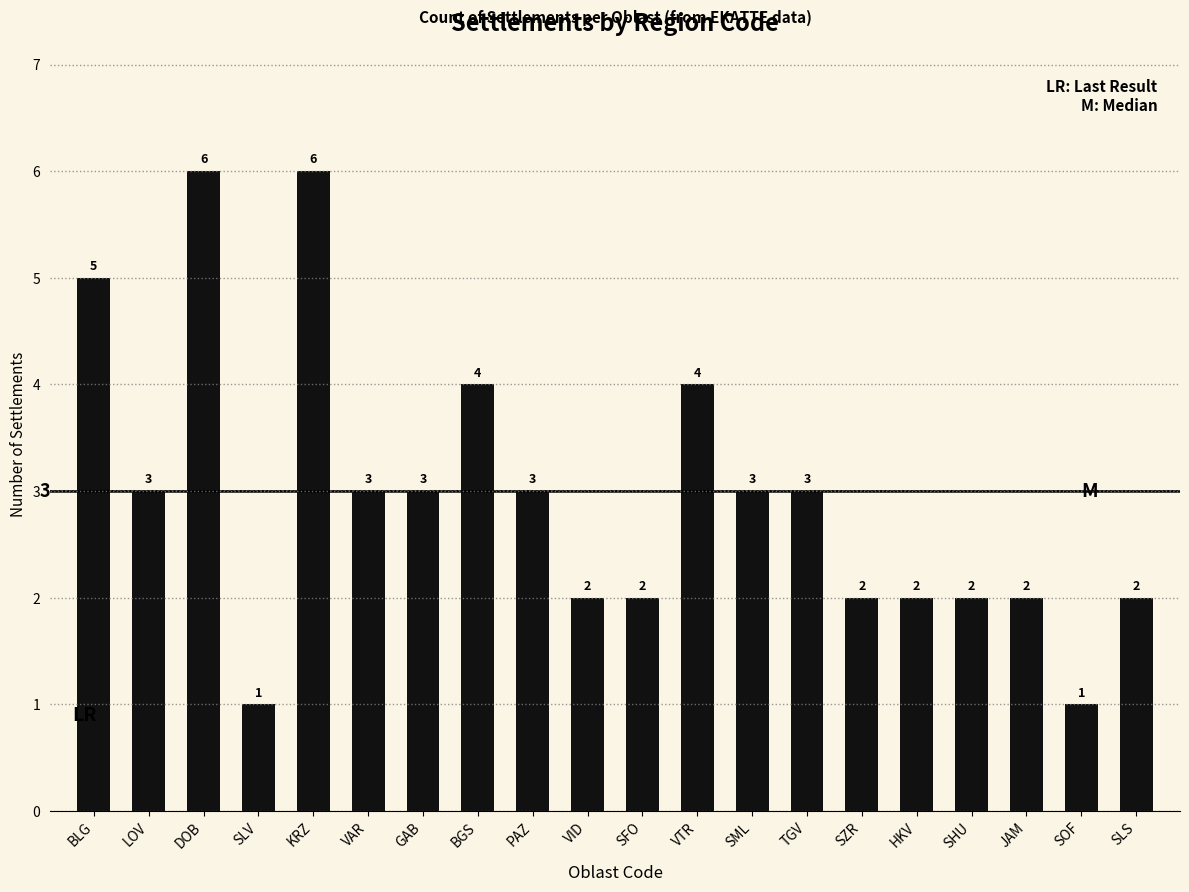

What is the minimum value shown in the chart?

1